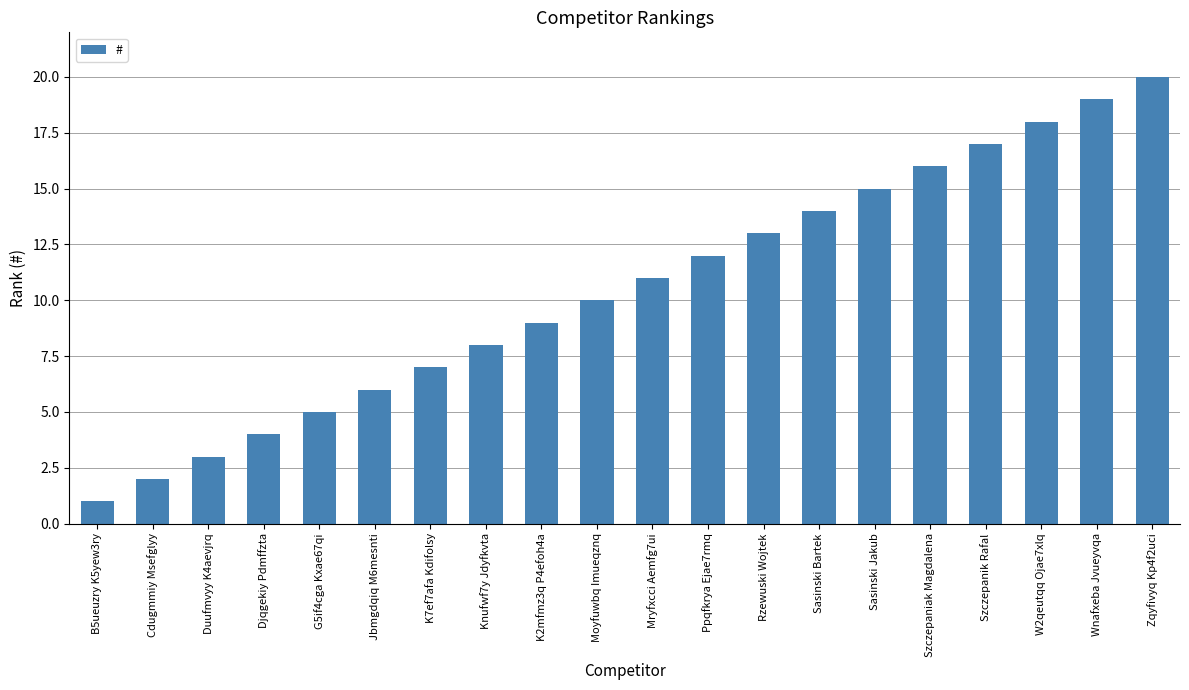

Does the chart contain stacked bars?

No